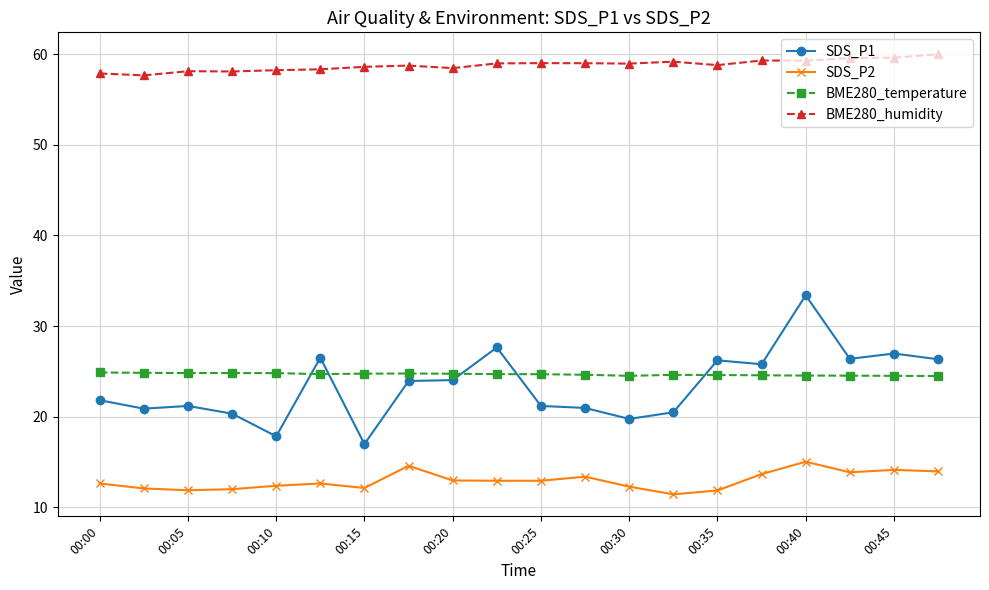

Which series has the widest spread of values?

SDS_P1